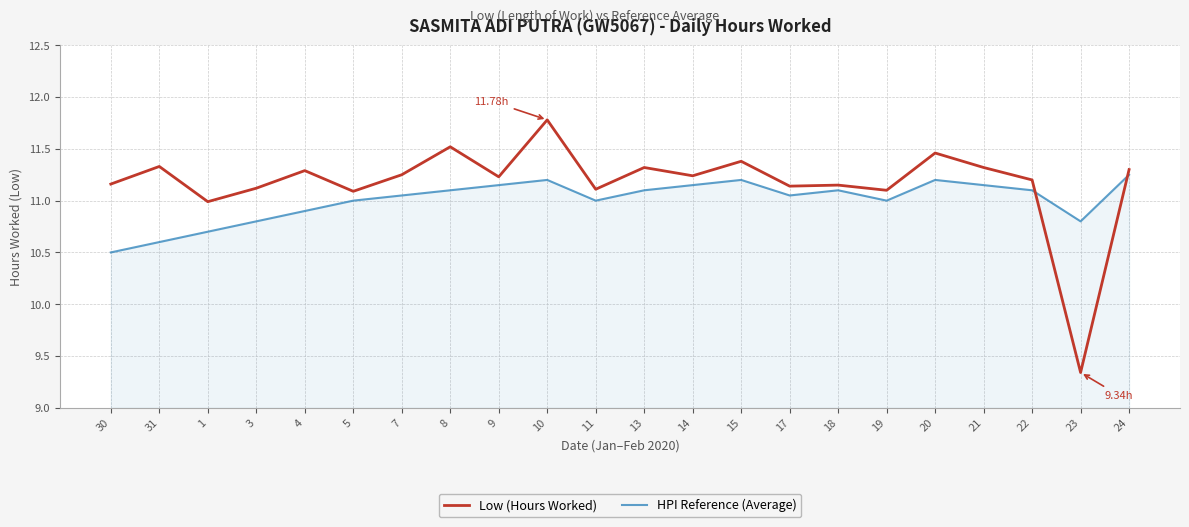

List the series in order of their peak value, highest first.

Low (Hours Worked), HPI Reference (Average)